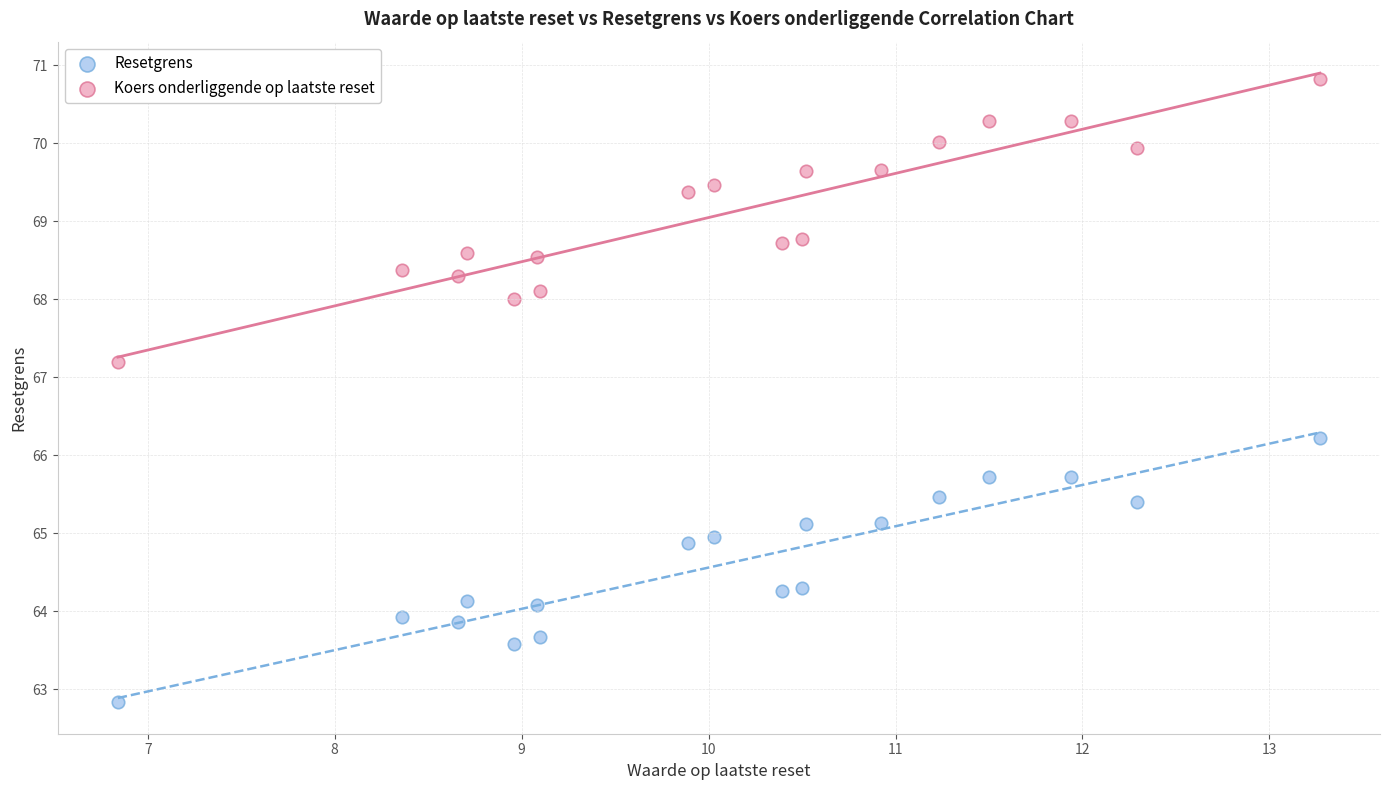

Which series has the widest spread of Y values?

Koers onderliggende op laatste reset